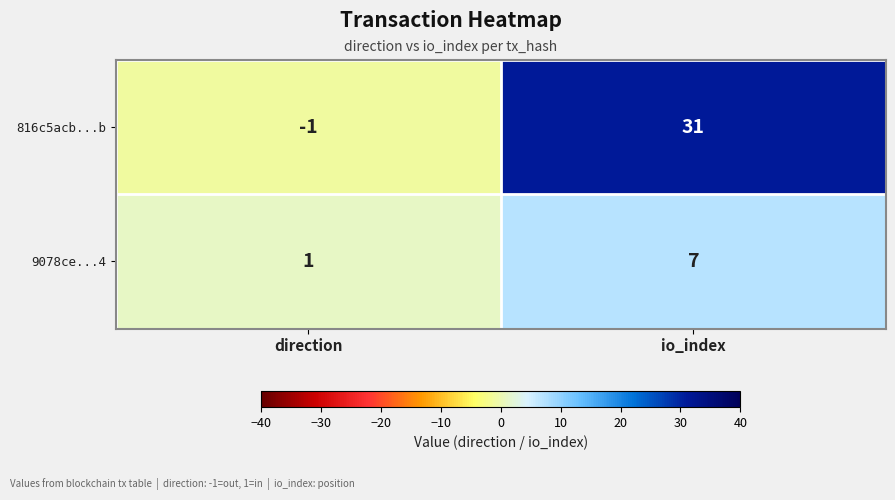

Is it true that 816c5acb...b equals -1 at direction?

True